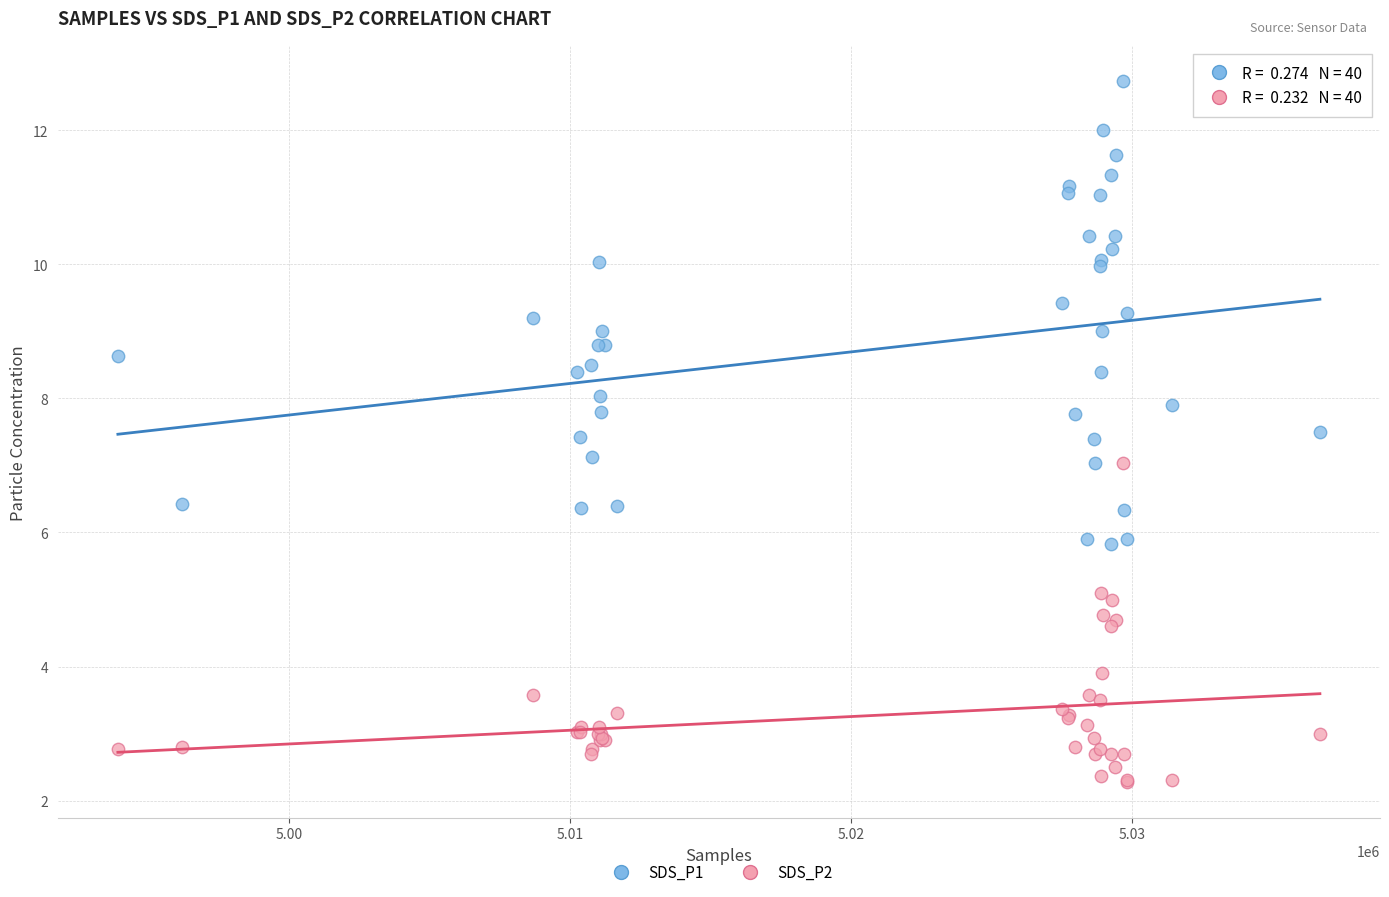

Which series has the largest Y range (max minus min)?

SDS_P1